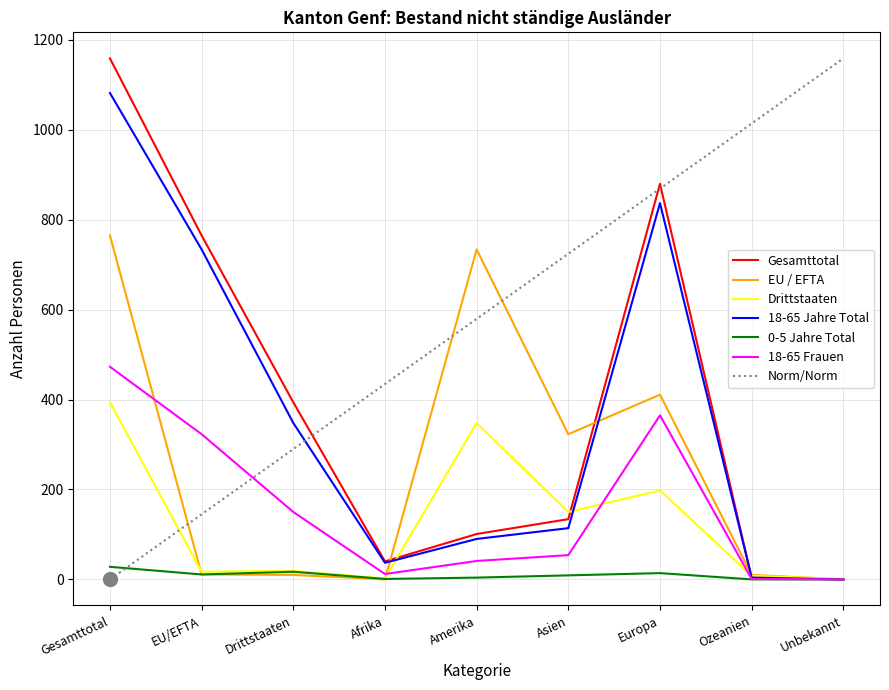

True or false: 18-65 Jahre Total and Norm/Norm intersect in this chart.

True